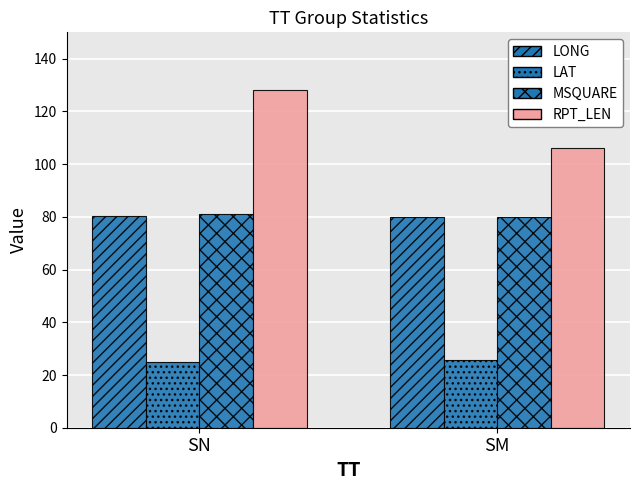

Which has a higher value, SM or SN?

SN